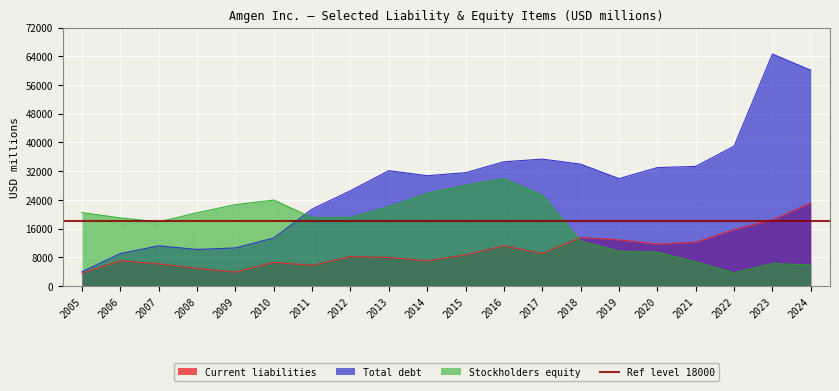

Between 2017 and 2018, which series saw the biggest shift?

Stockholders equity